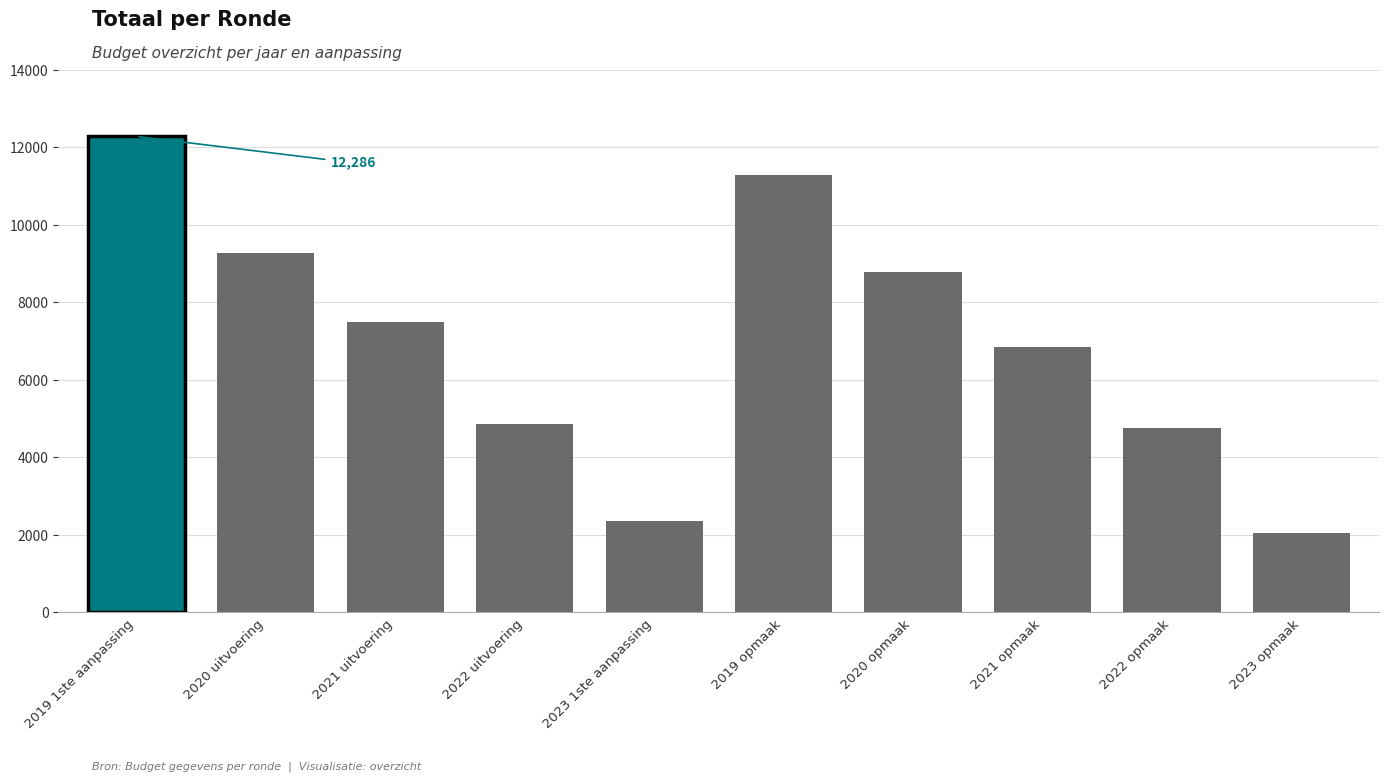

How many categories are shown in the chart?

10